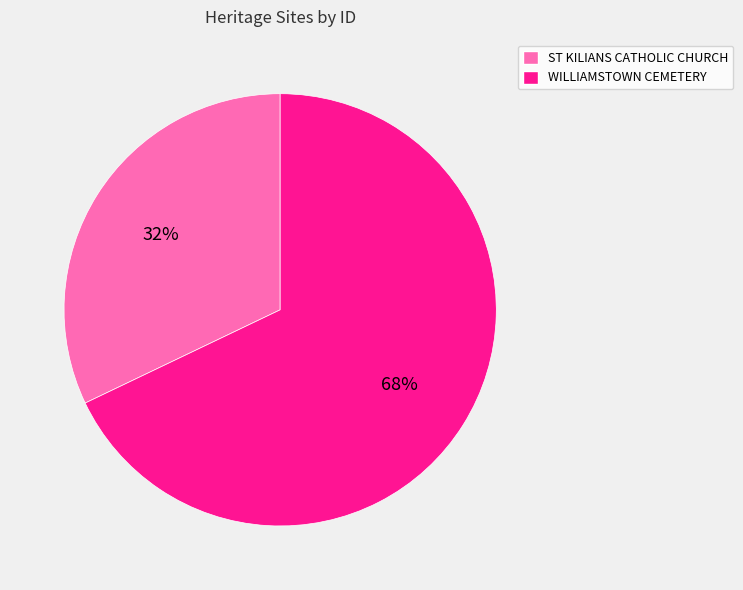

Does any single category account for the majority?

Yes